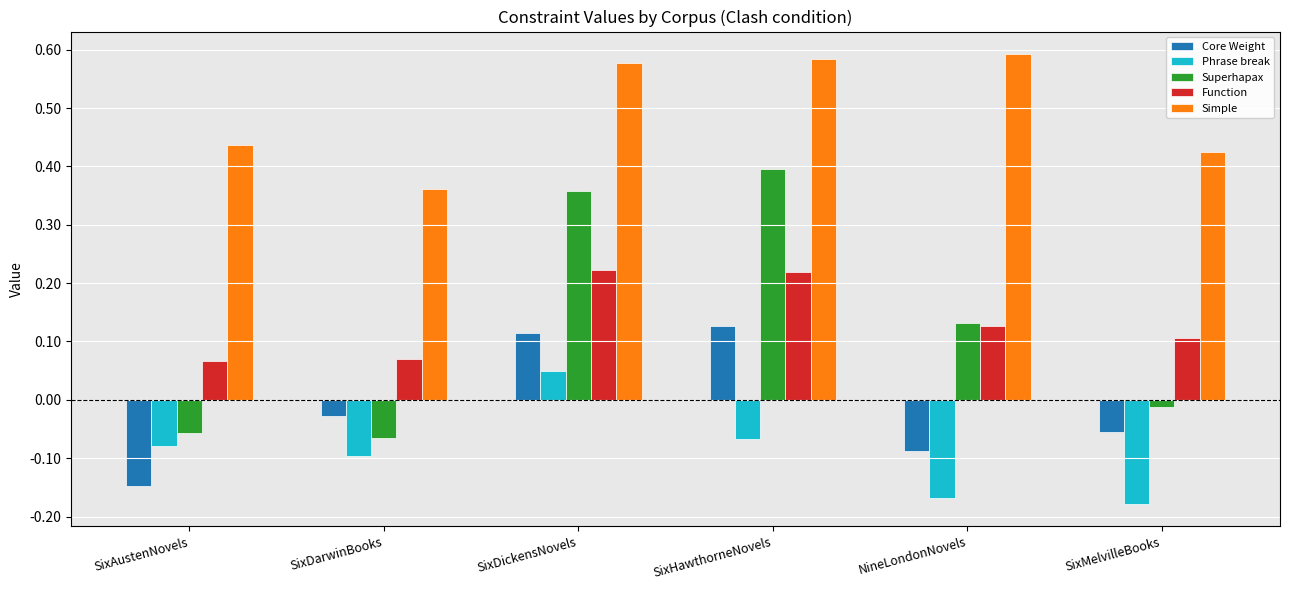

How many values in Core Weight are below zero?

4